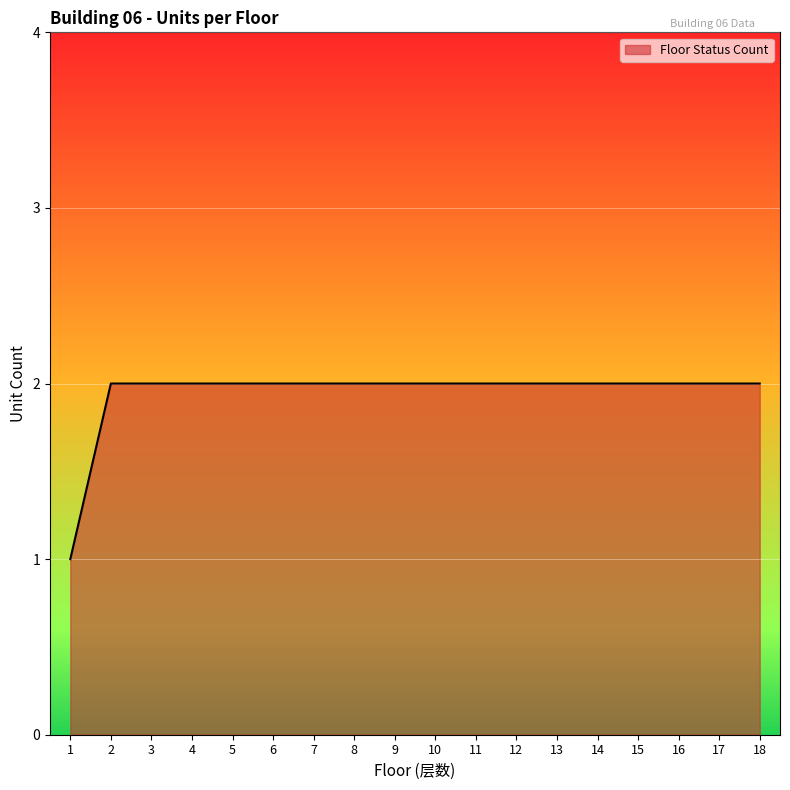

True or false: the data shows 2 at 13.

True